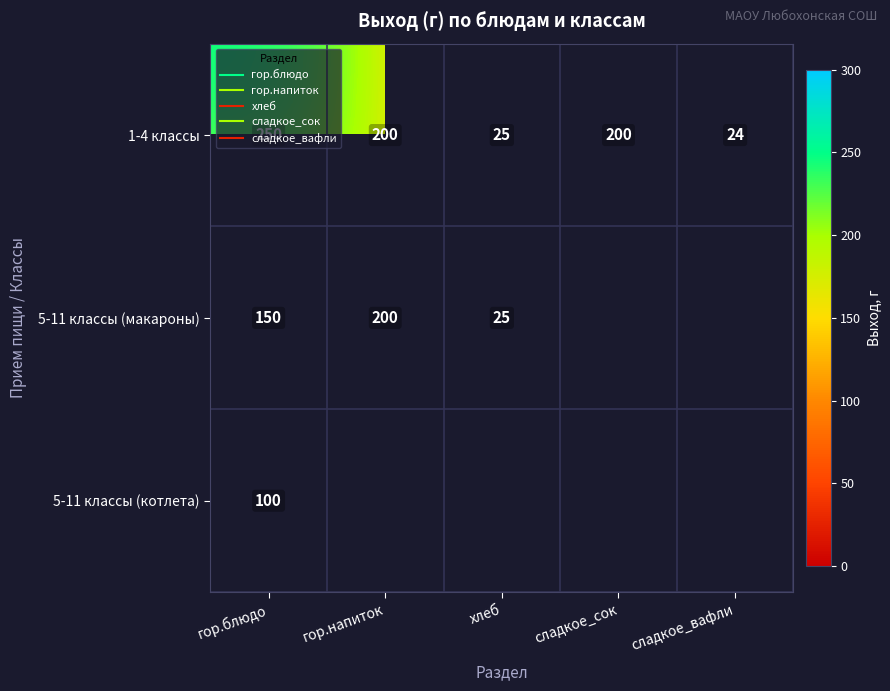

At which category is the sum across all series the highest?

гор.блюдо